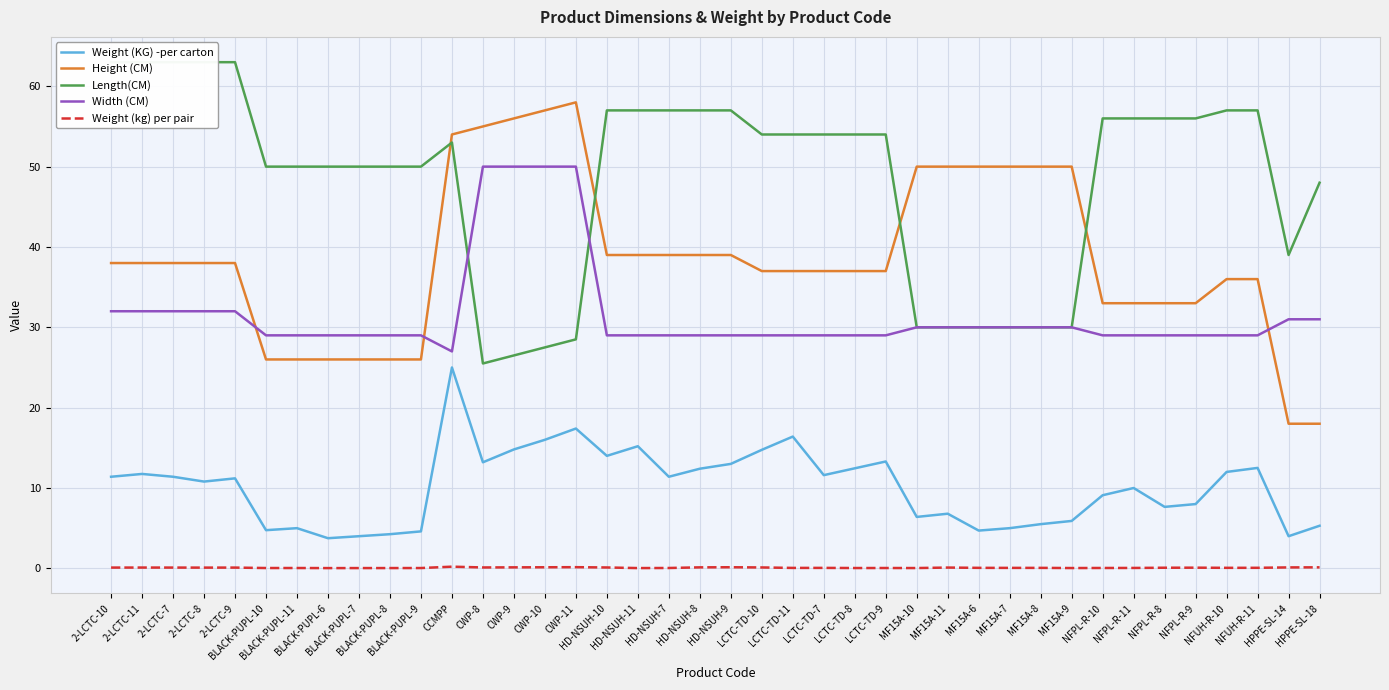

How many values in the Length(CM) series exceed 54?

16